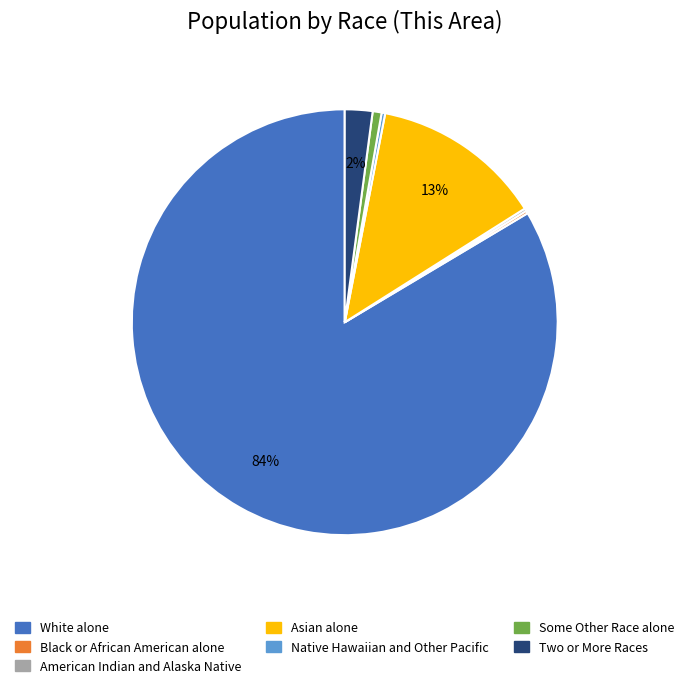

To the nearest percent, what percentage of the pie is White alone?

84%